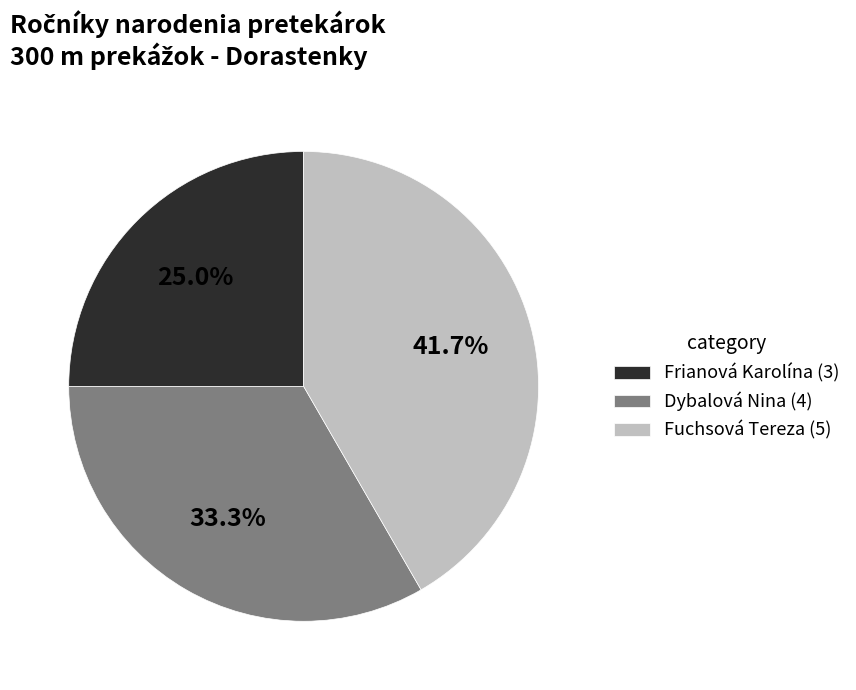

To the nearest percent, what portion does Frianová Karolína represent?

25%